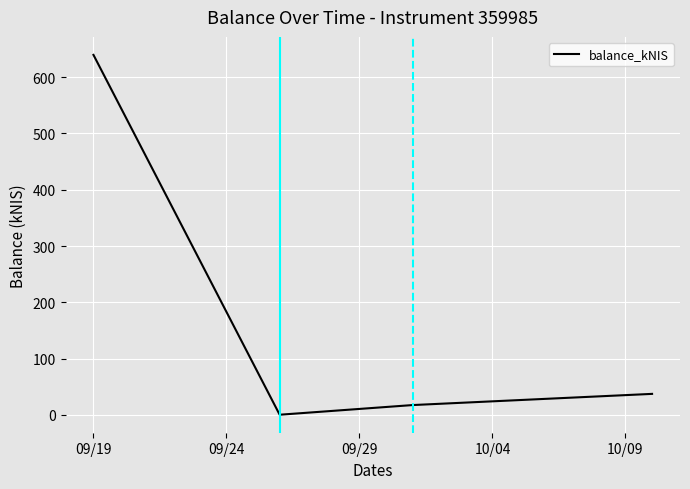

How many interior local valleys (lower than both neighbors) does the data have?

1